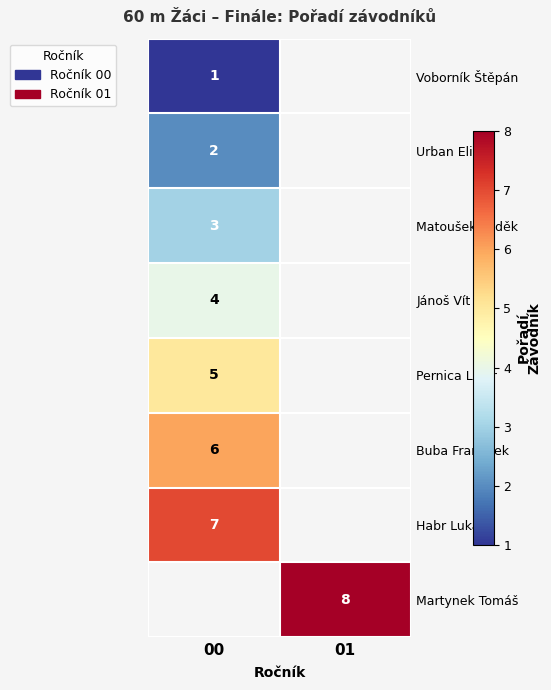

At how many categories does at least one series exceed 5?

2